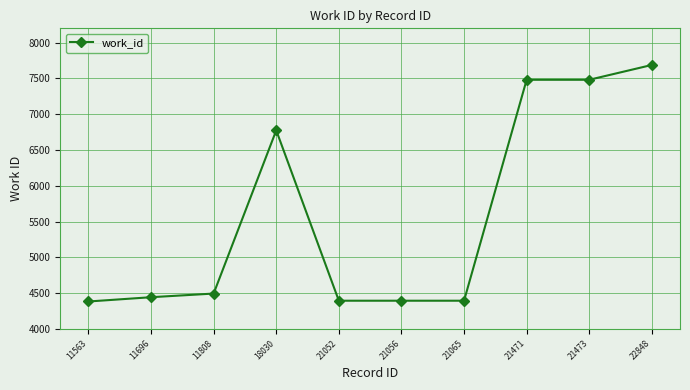

How many categories are shown in the chart?

10